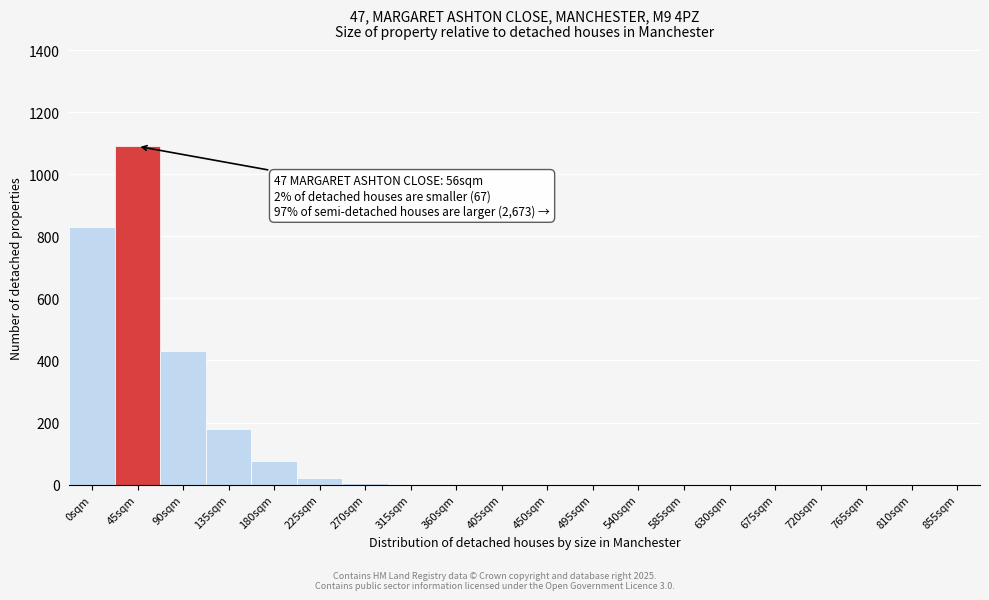

At which label is the value closest to 545?

90sqm